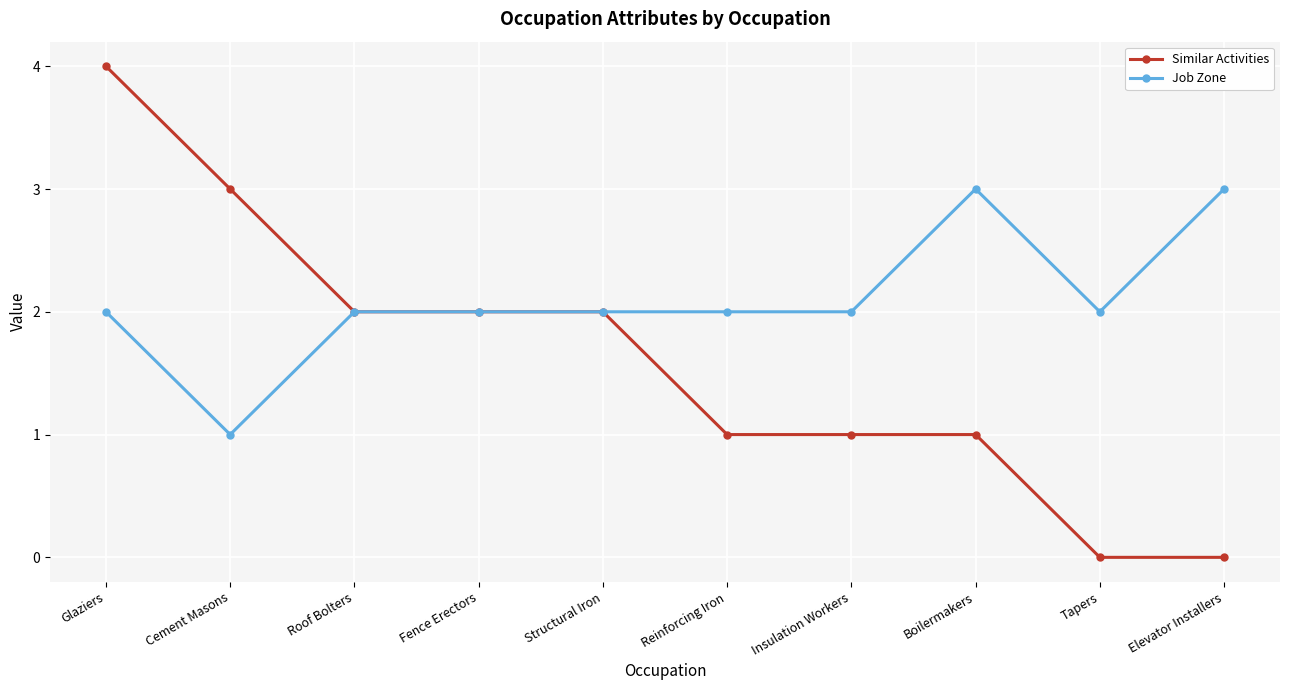

Which series changed the most between Structural Iron and Insulation Workers?

Similar Activities